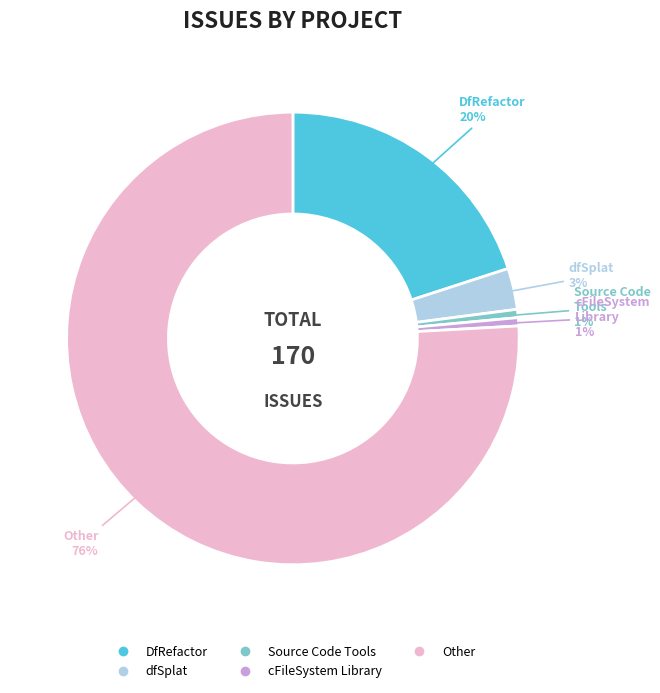

To the nearest percent, what is the average slice percentage?

20%